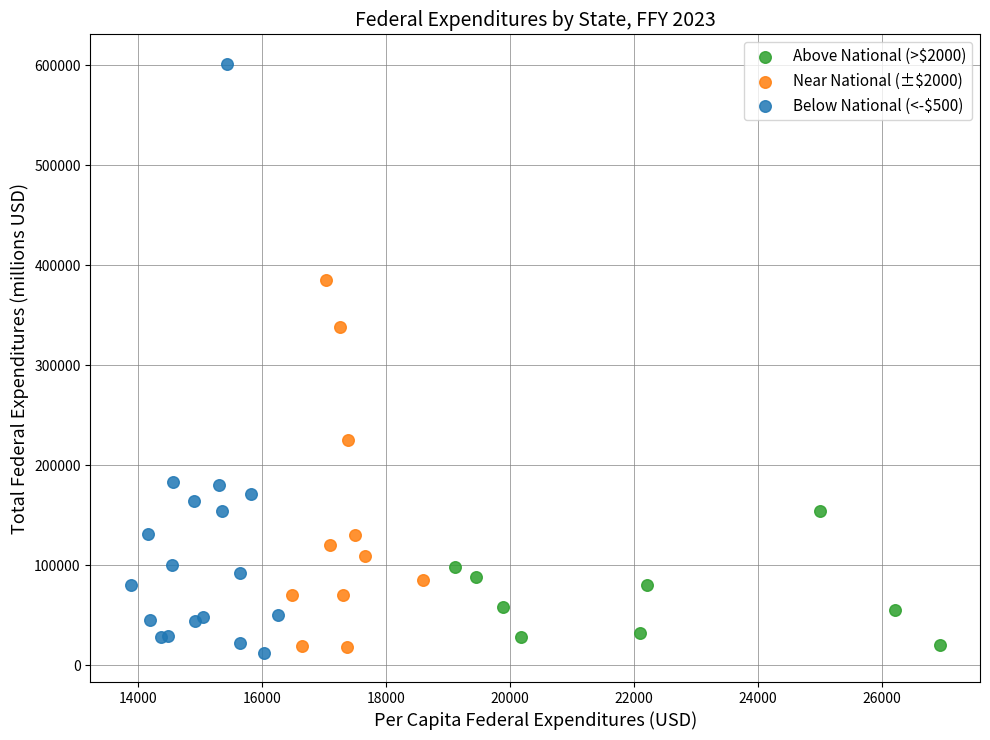

Which series has the largest Y range (max minus min)?

Below National (<-$500)